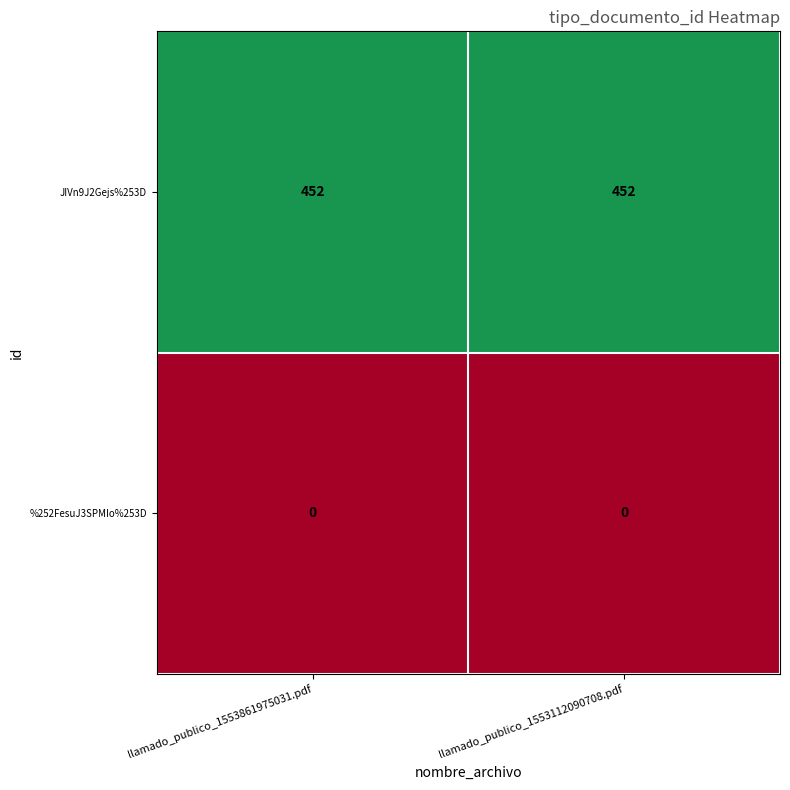

Rank the series at llamado_publico_1553861975031.pdf from lowest to highest value.

%252FesuJ3SPMIo%253D, JIVn9J2Gejs%253D